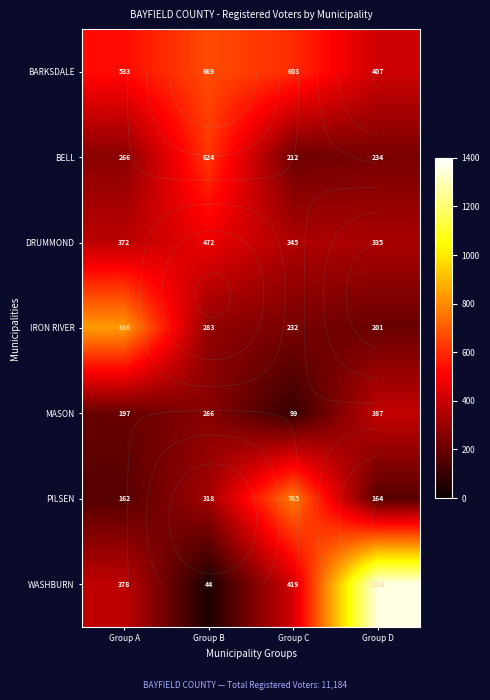

How many categories are shown in the chart?

4